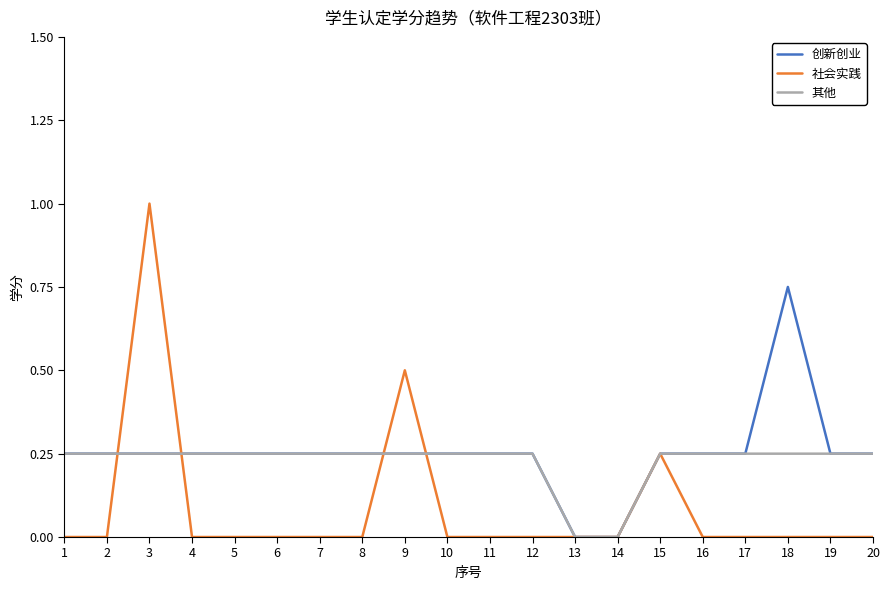

What is the greatest value displayed?

1.0